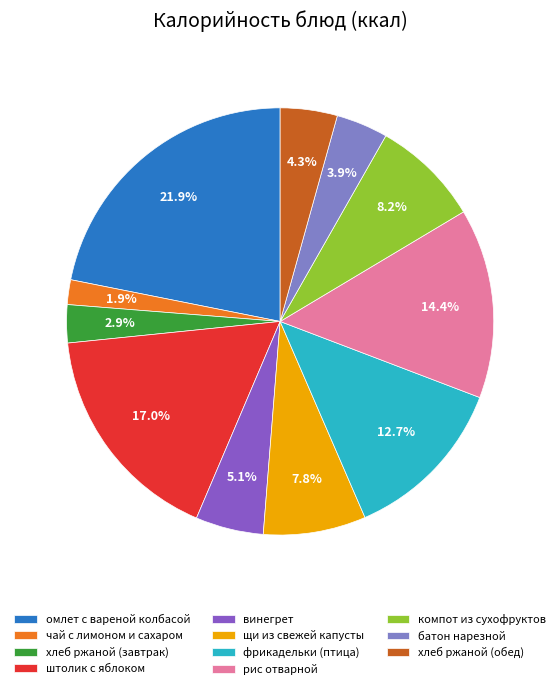

To the nearest percent, what is the combined percentage of винегрет and щи из свежей капусты?

13%